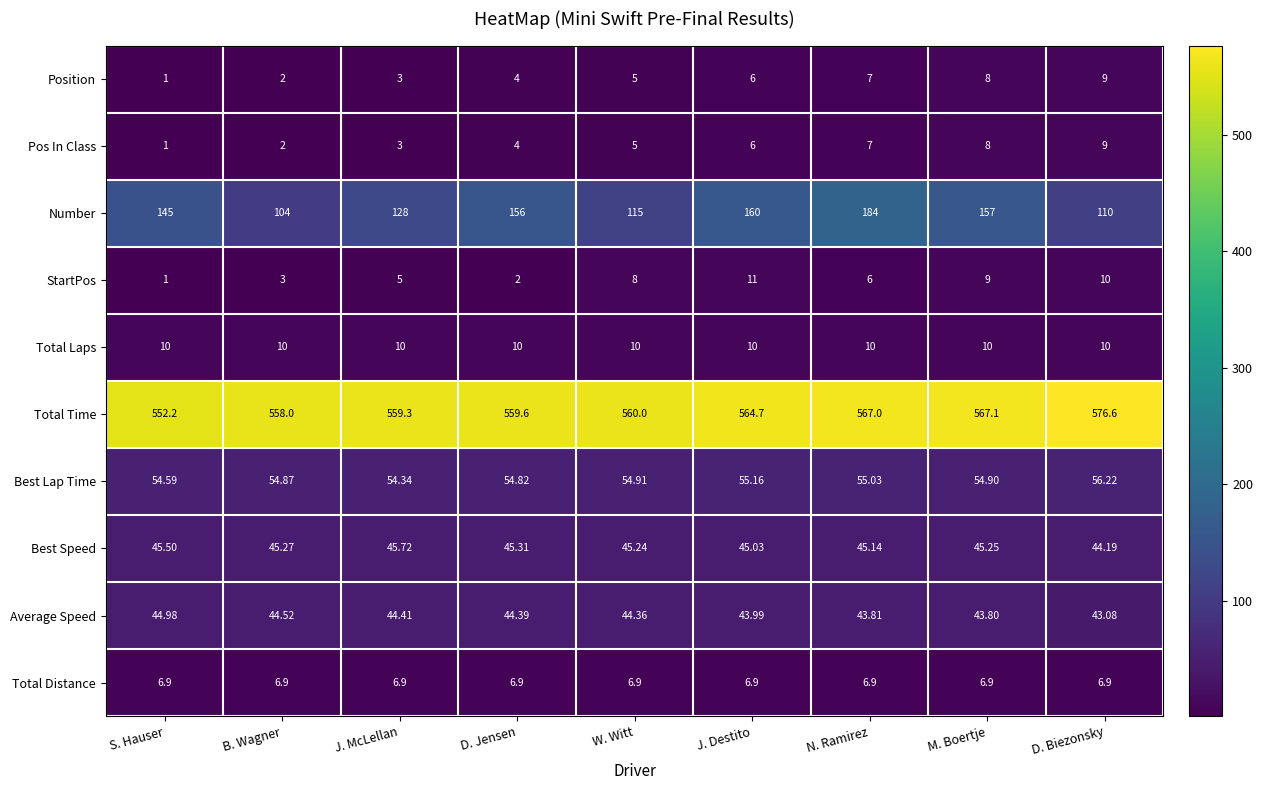

Which series has the largest total across all categories?

Total Time